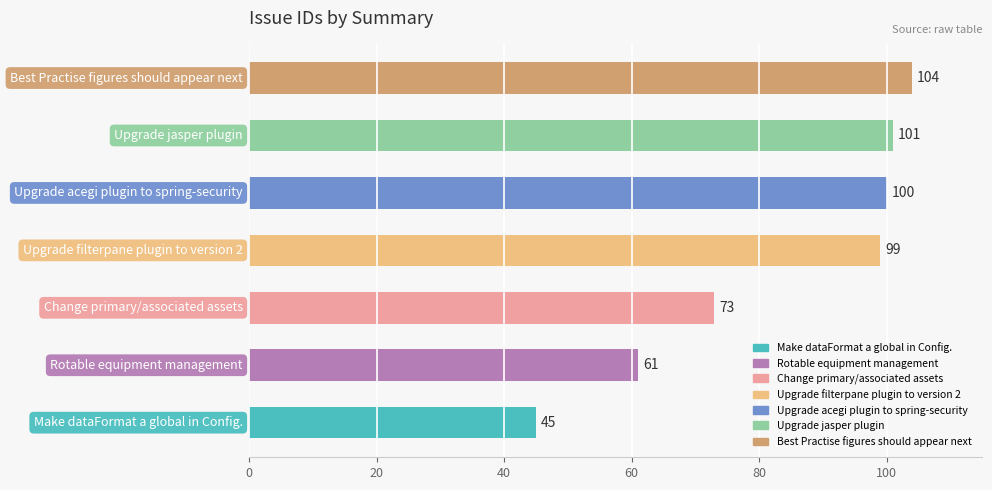

What is the minimum value shown in the chart?

45